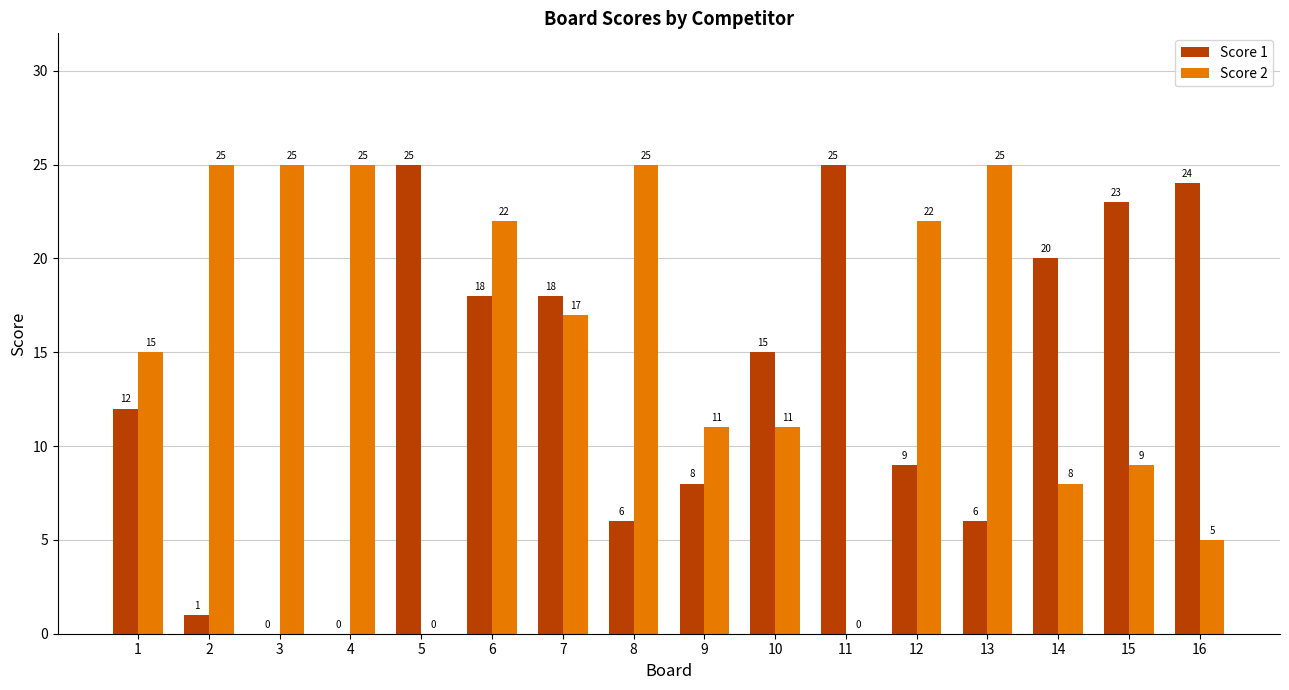

Count the number of categories in the chart.

16